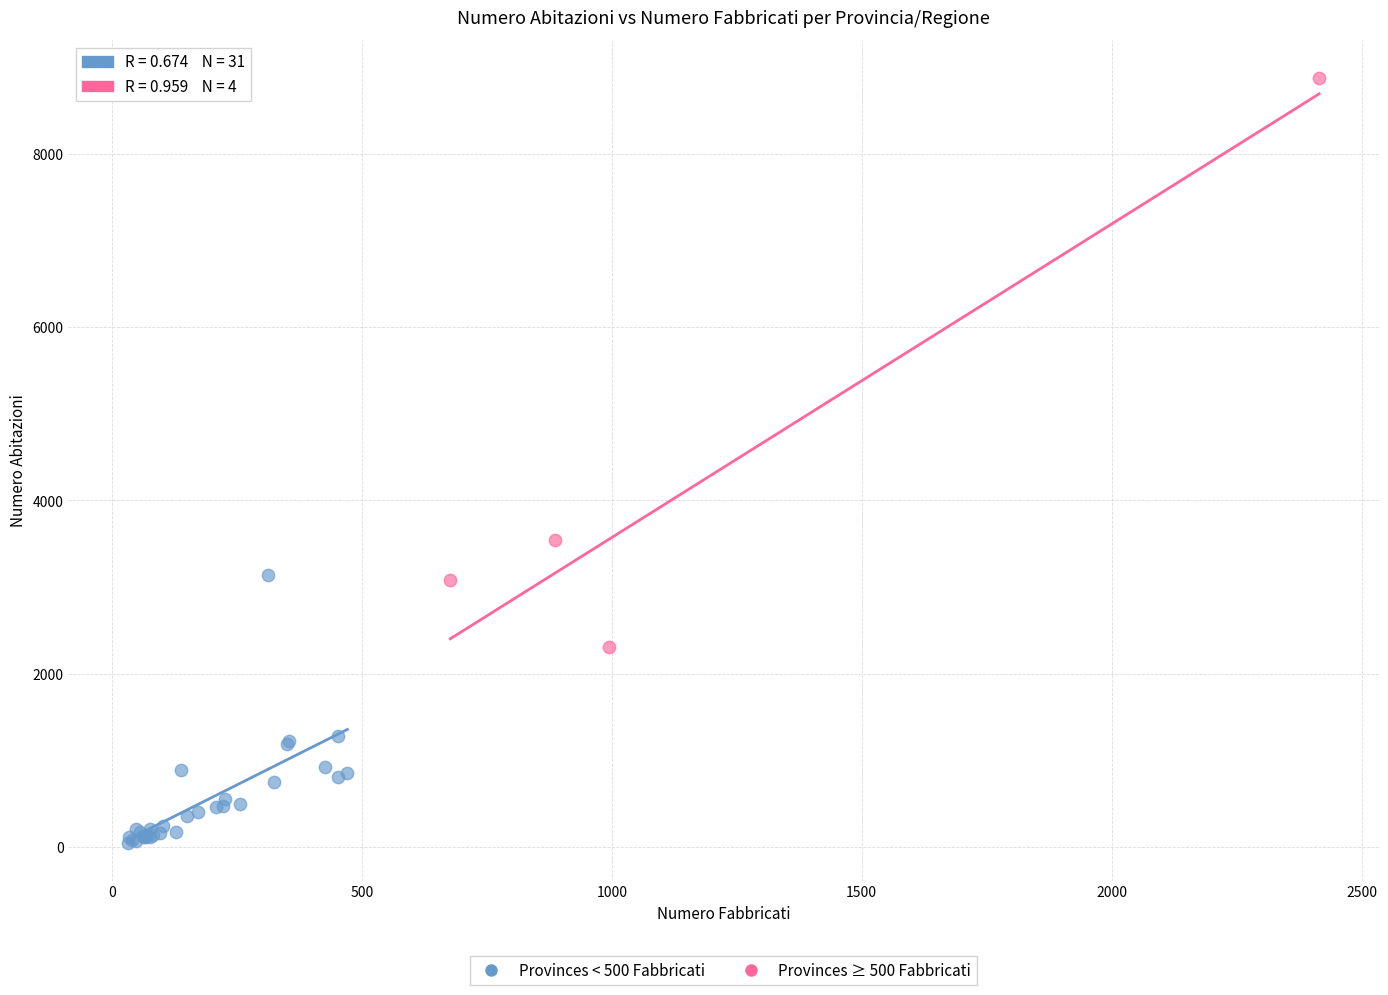

Which series has the largest Y range (max minus min)?

Provinces ≥ 500 Fabbricati